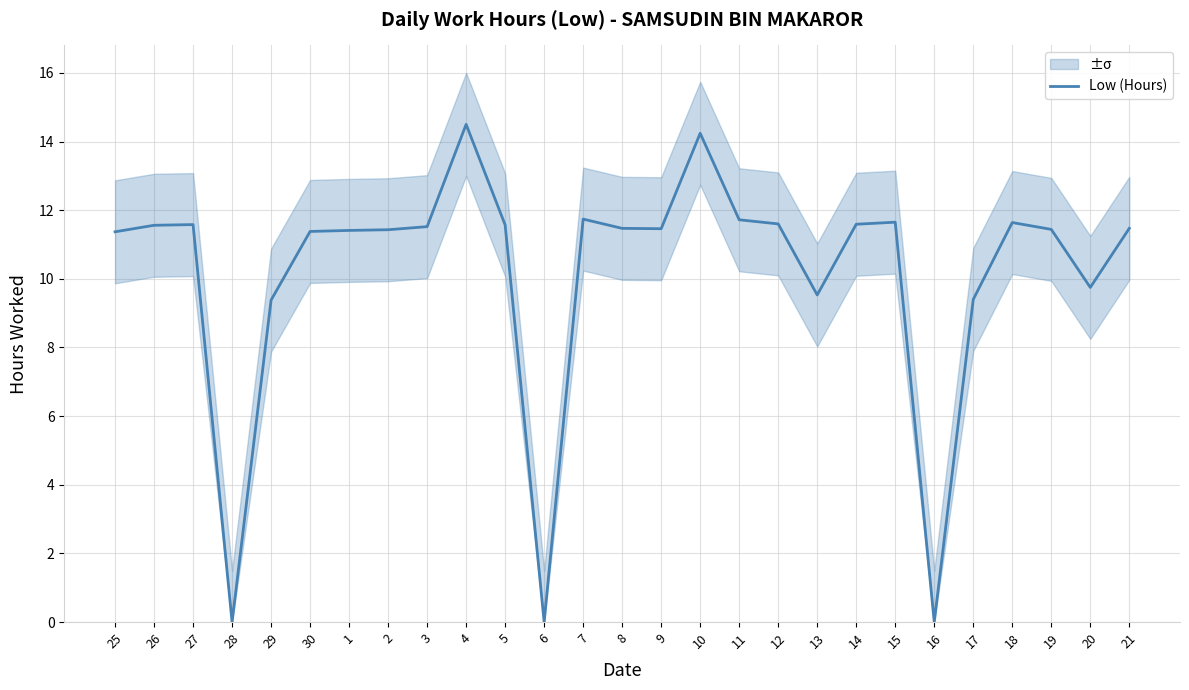

Approximately how many times larger is the value at 9 compared to 4?

0.8